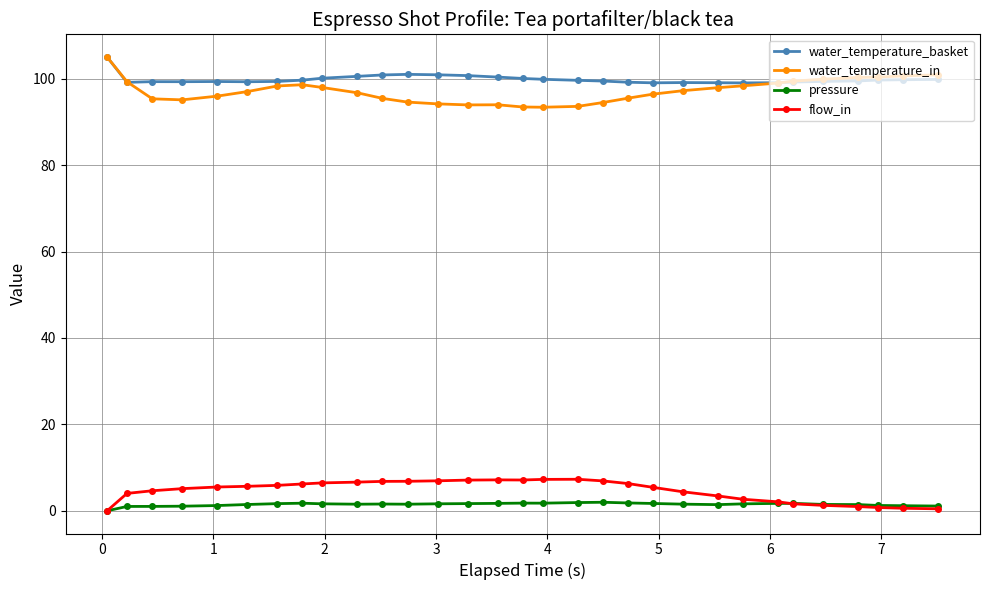

How many series are shown in this chart?

4